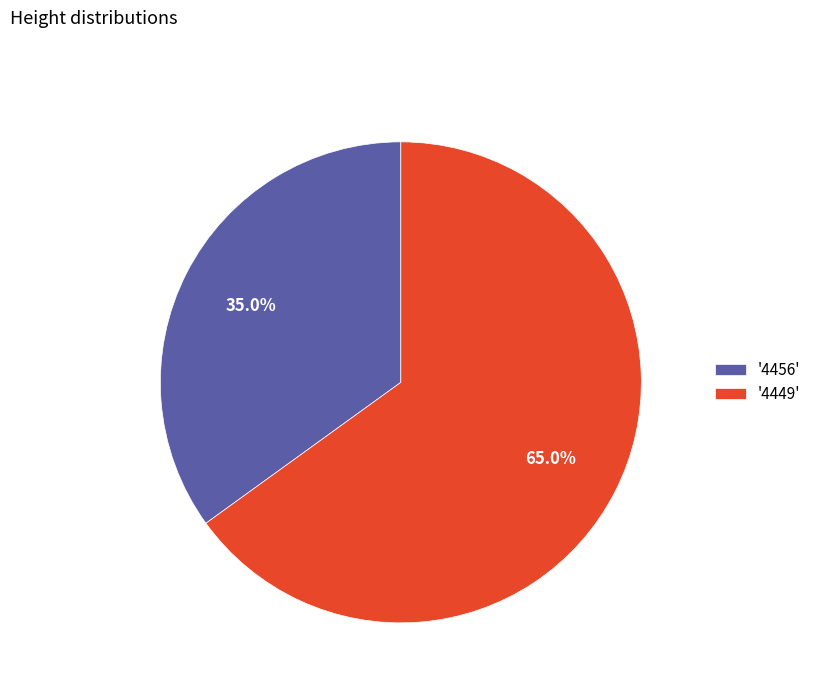

Which slice represents more than half of the pie?

'4449'